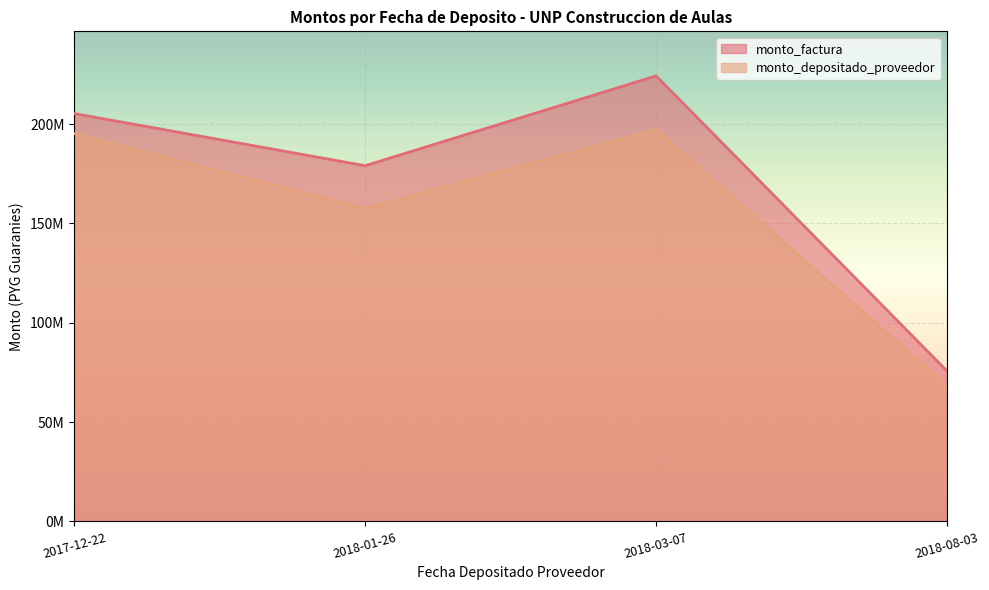

List the series in order of their overall mean, lowest first.

monto_depositado_proveedor, monto_factura